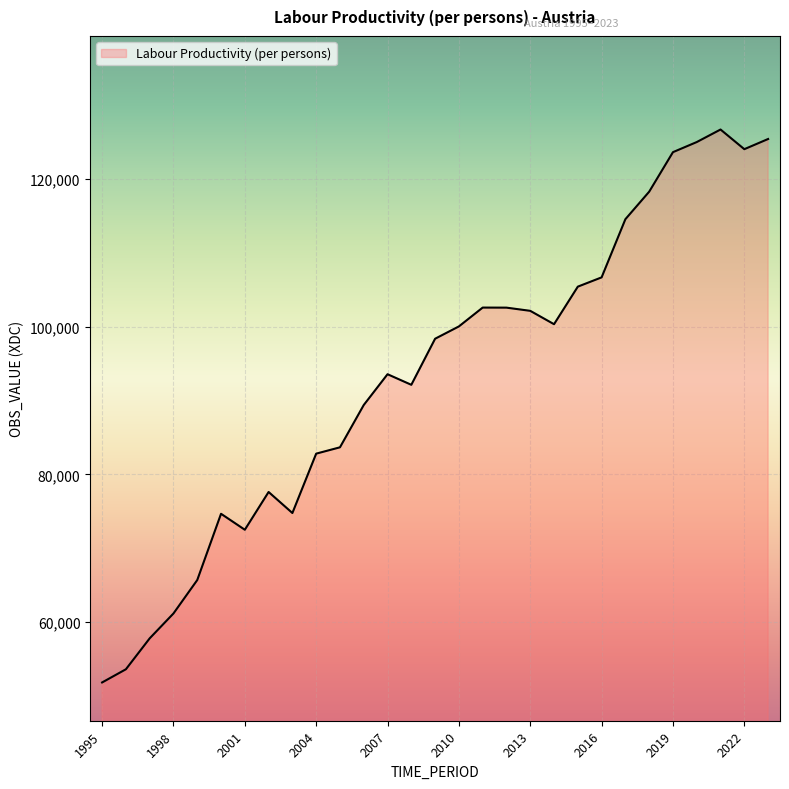

What is the difference between the maximum and minimum values?

74877.9